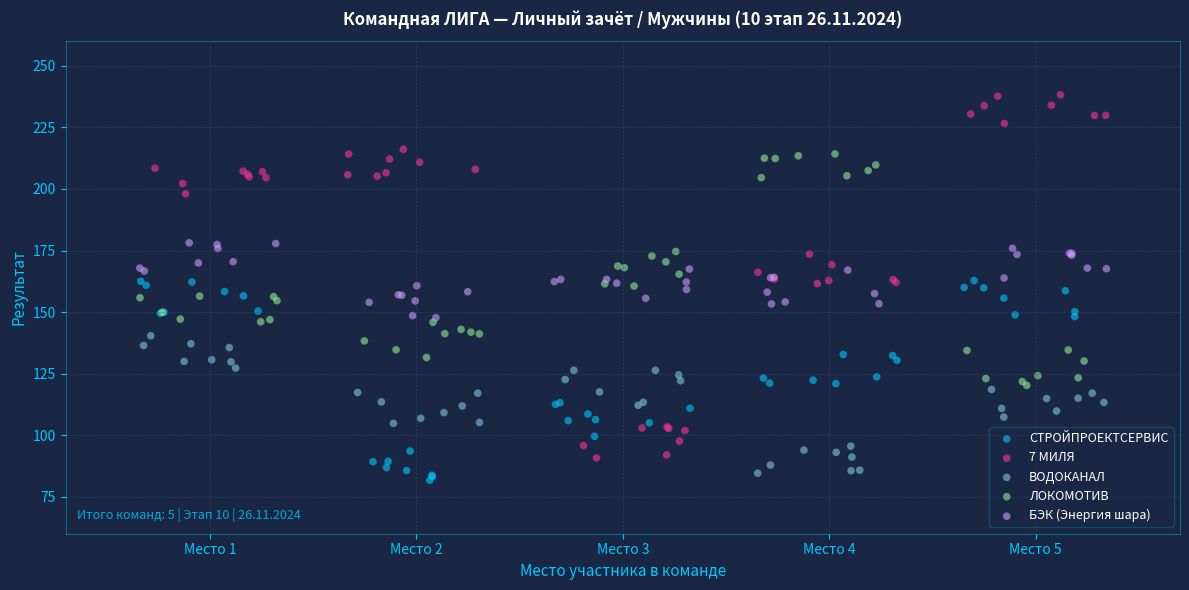

What are all the series names shown in the legend?

СТРОЙПРОЕКТСЕРВИС, 7 МИЛЯ, ВОДОКАНАЛ, ЛОКОМОТИВ, БЭК (Энергия шара)